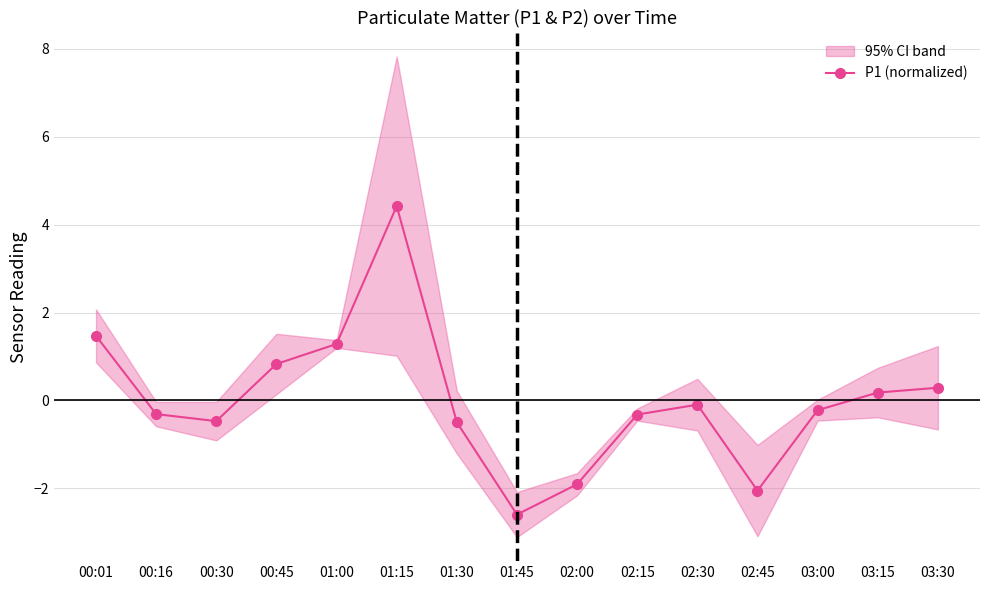

How many positive values are there?

6